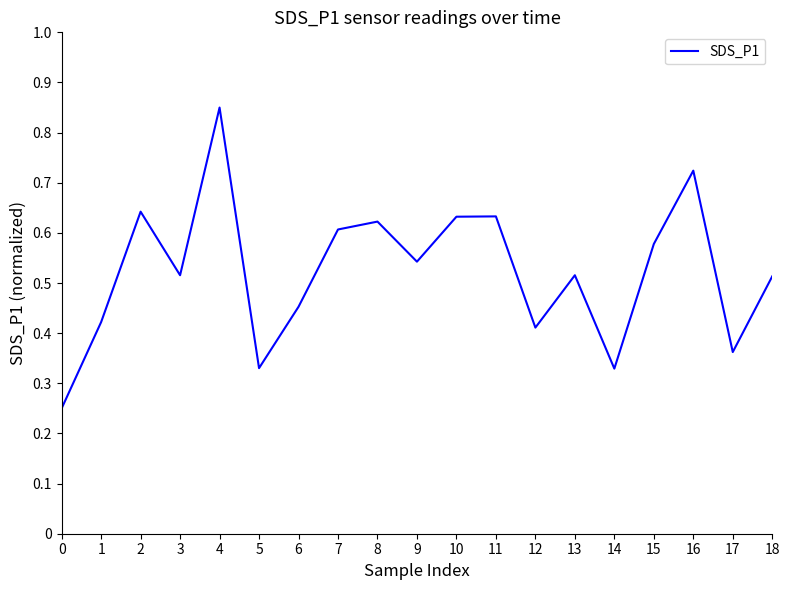

Between 9 and 12, which is larger?

9